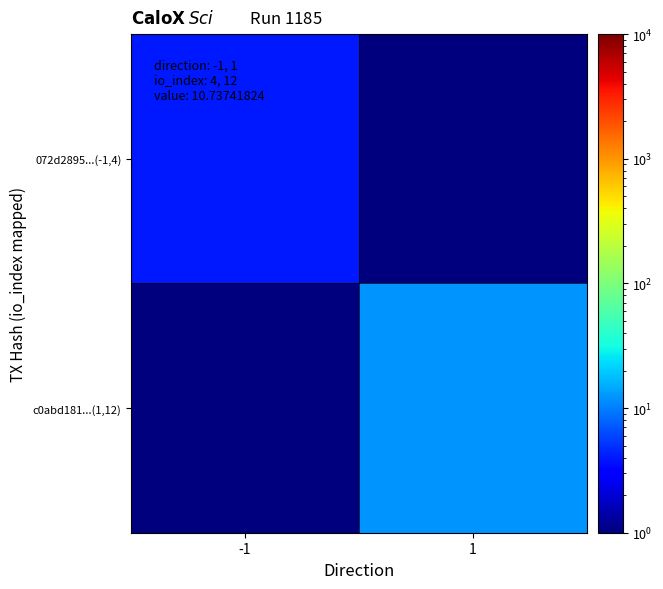

Which series has the largest total across all categories?

c0abd181...(1,12)